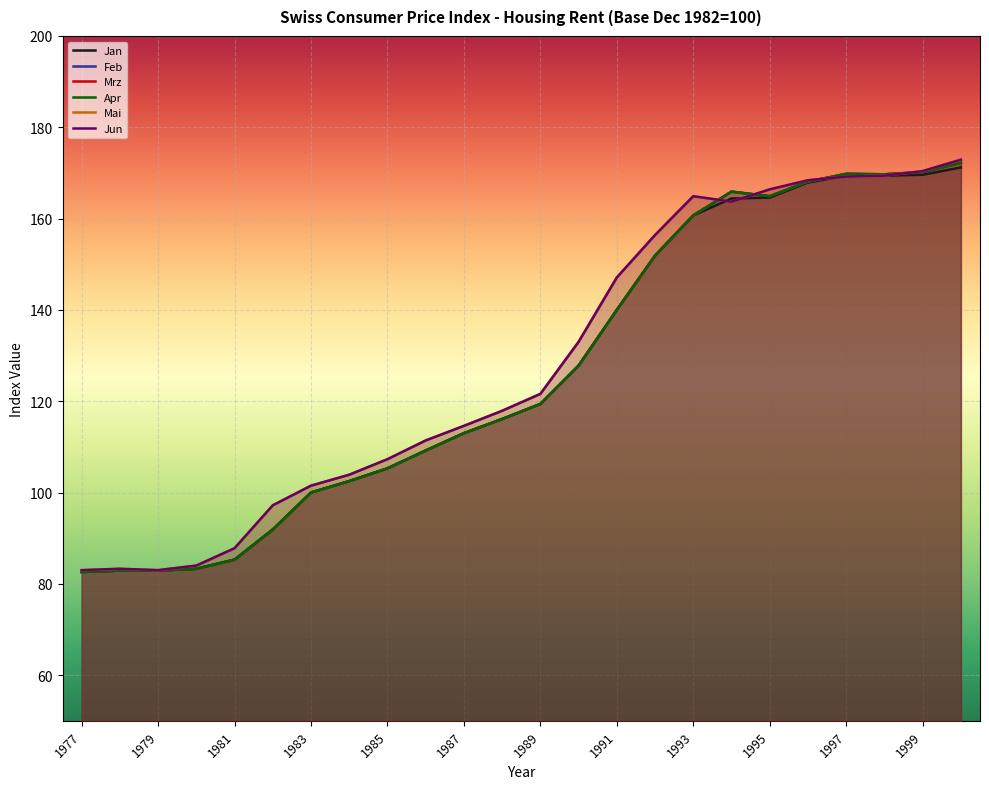

Is the value of Mai at 19 greater than the value of Jun at 1983?

Yes